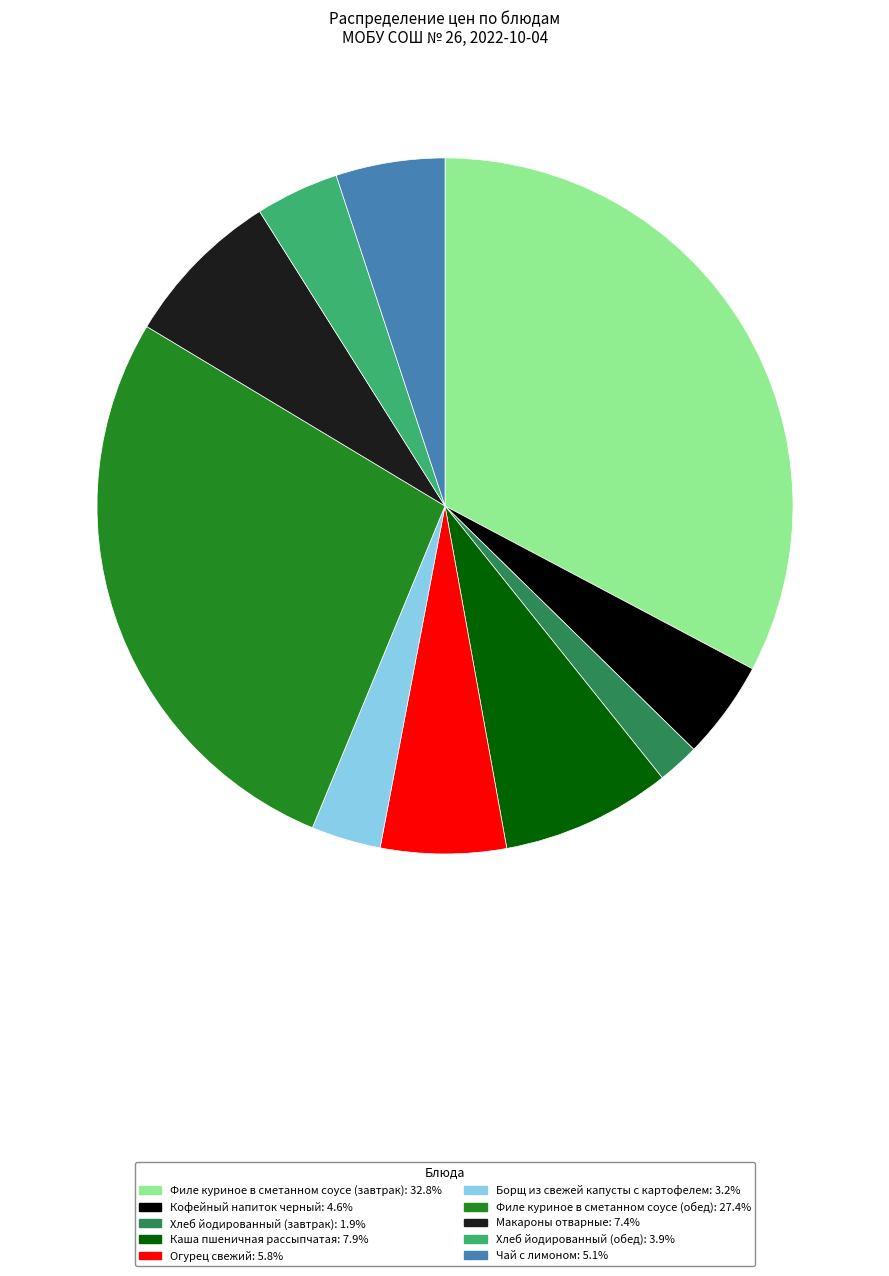

Combined, do Борщ из свежей капусты с картофелем and Филе куриное в сметанном соусе (обед) account for over 50%?

No